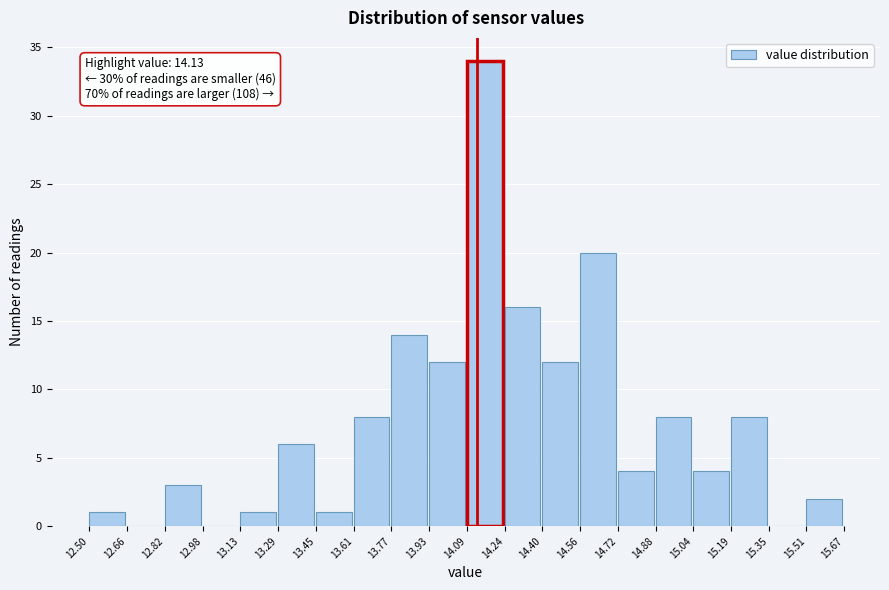

Over which range of the x-axis is the bar tallest?

14.09 to 14.24